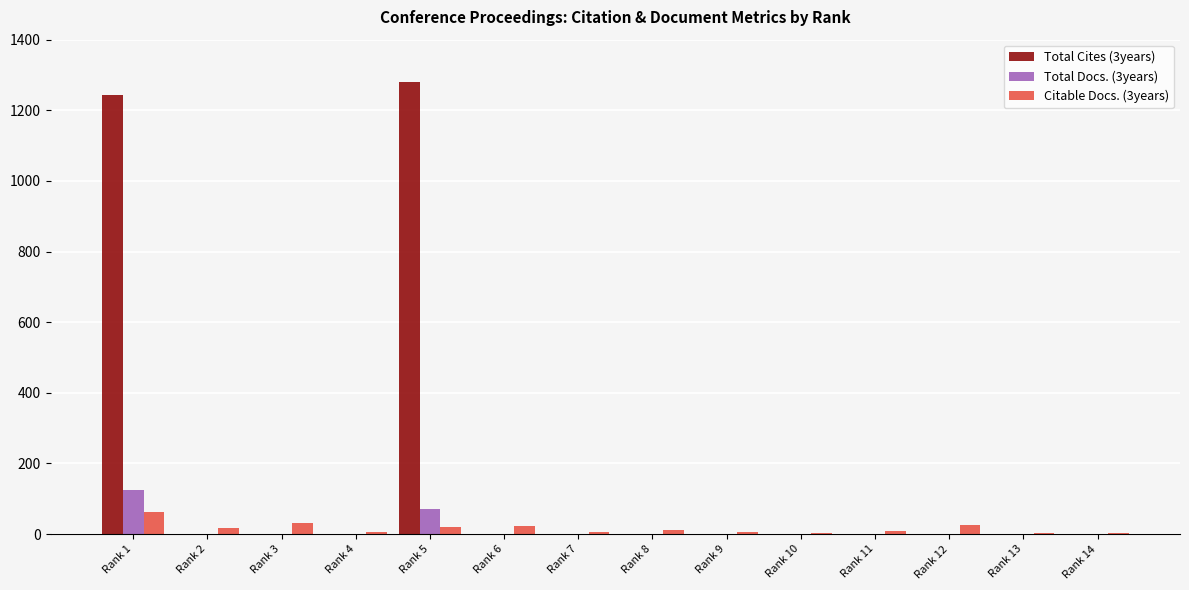

Which series has the largest total across all categories?

Total Cites (3years)